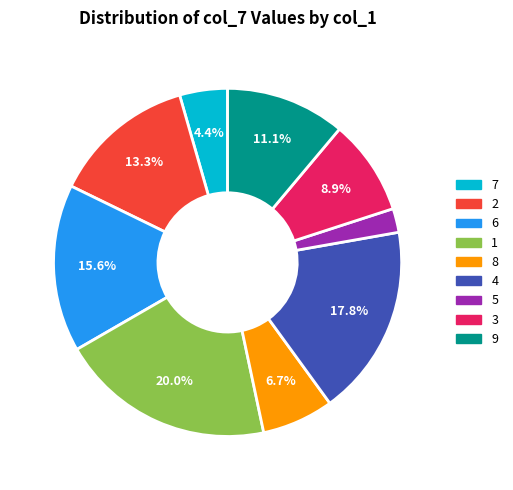

To the nearest percent, what is the average slice percentage?

11%